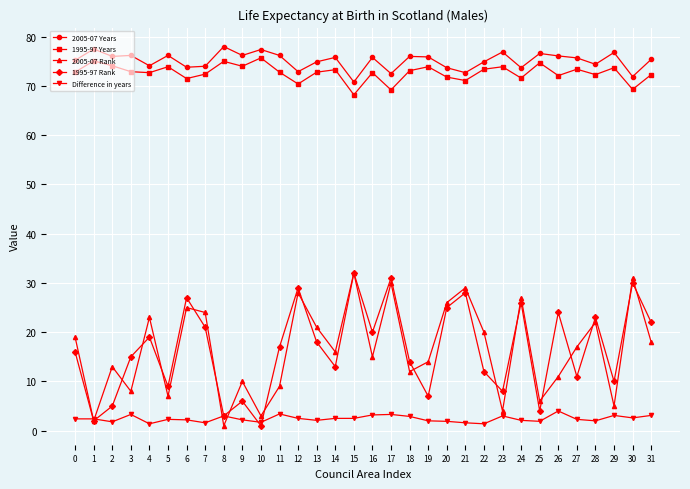

What is the average value of the 2005-07 Rank series?

16.5